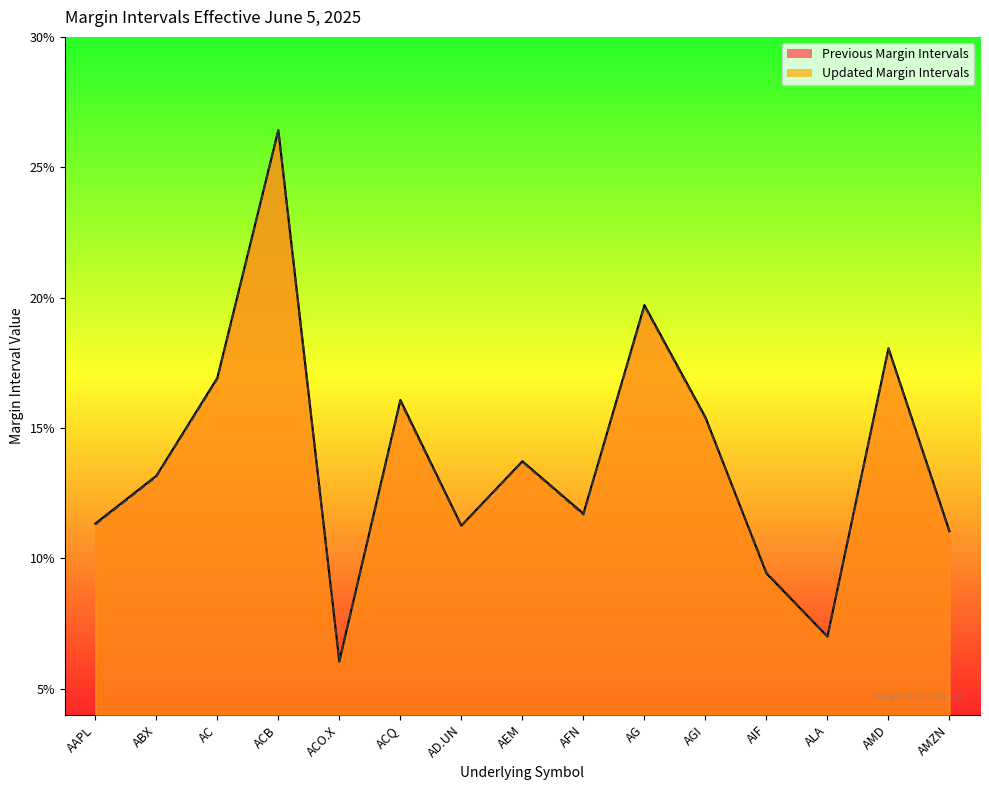

Does the chart have visible grid lines?

No